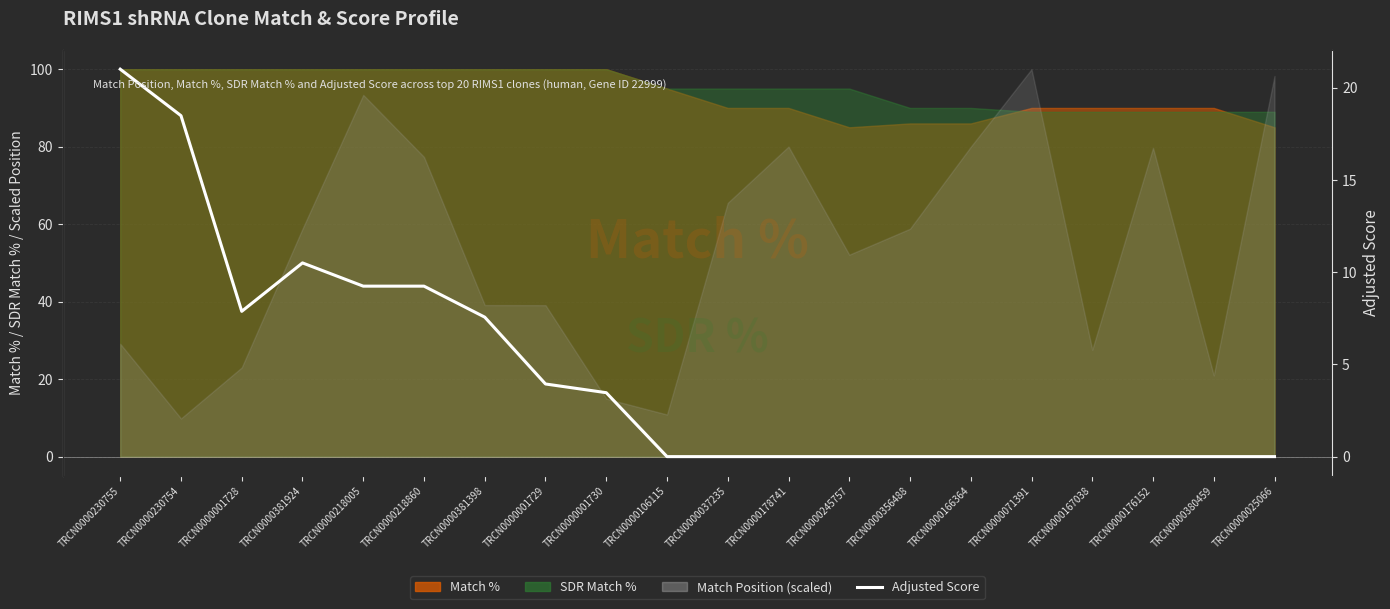

What is the average value?

4.6